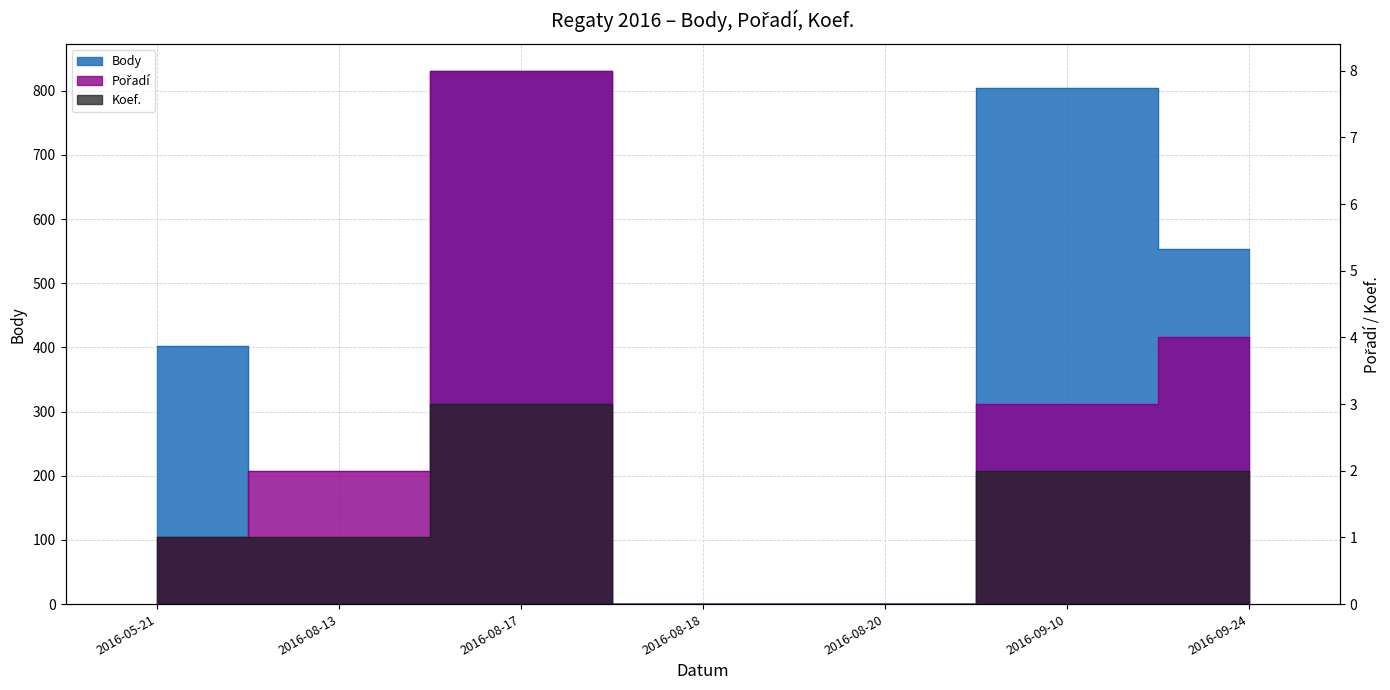

Is it true that Koef. equals 1 at 2016-08-13?

True